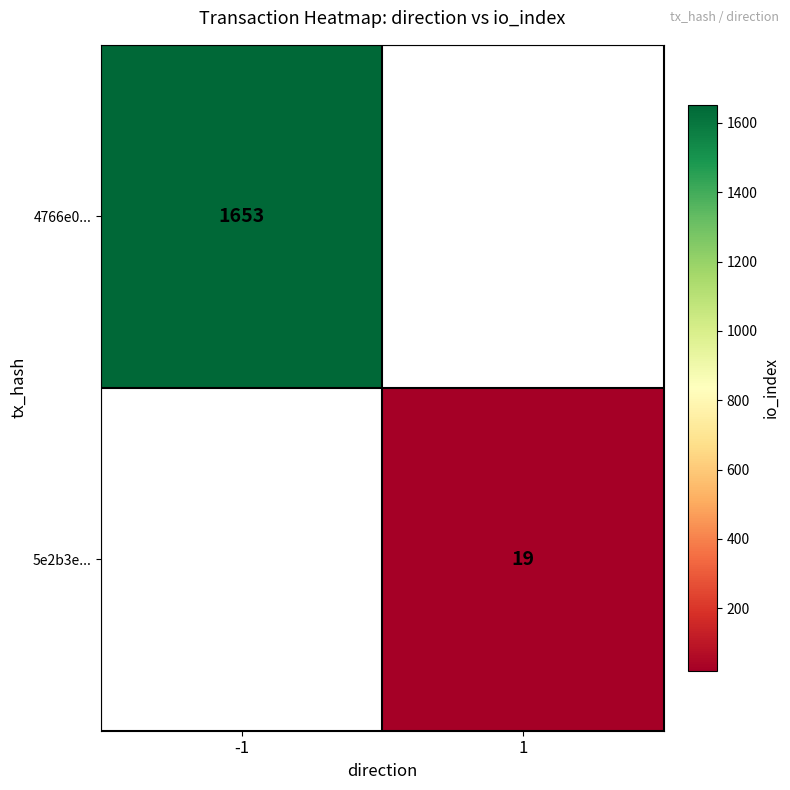

The value of 5e2b3e... at 1 is 19. True or false?

True